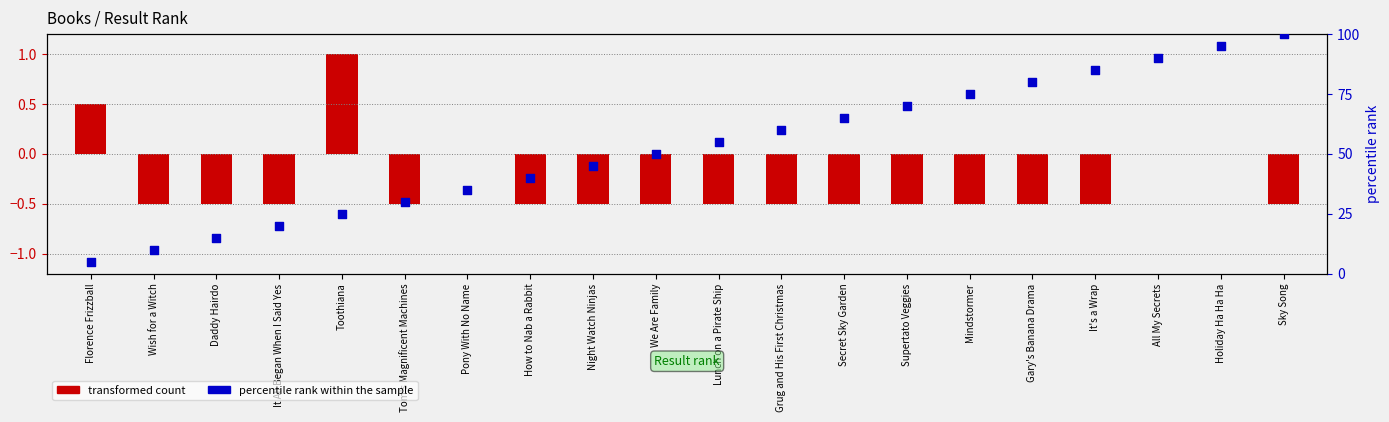

Which series contains the lowest Y value?

transformed count